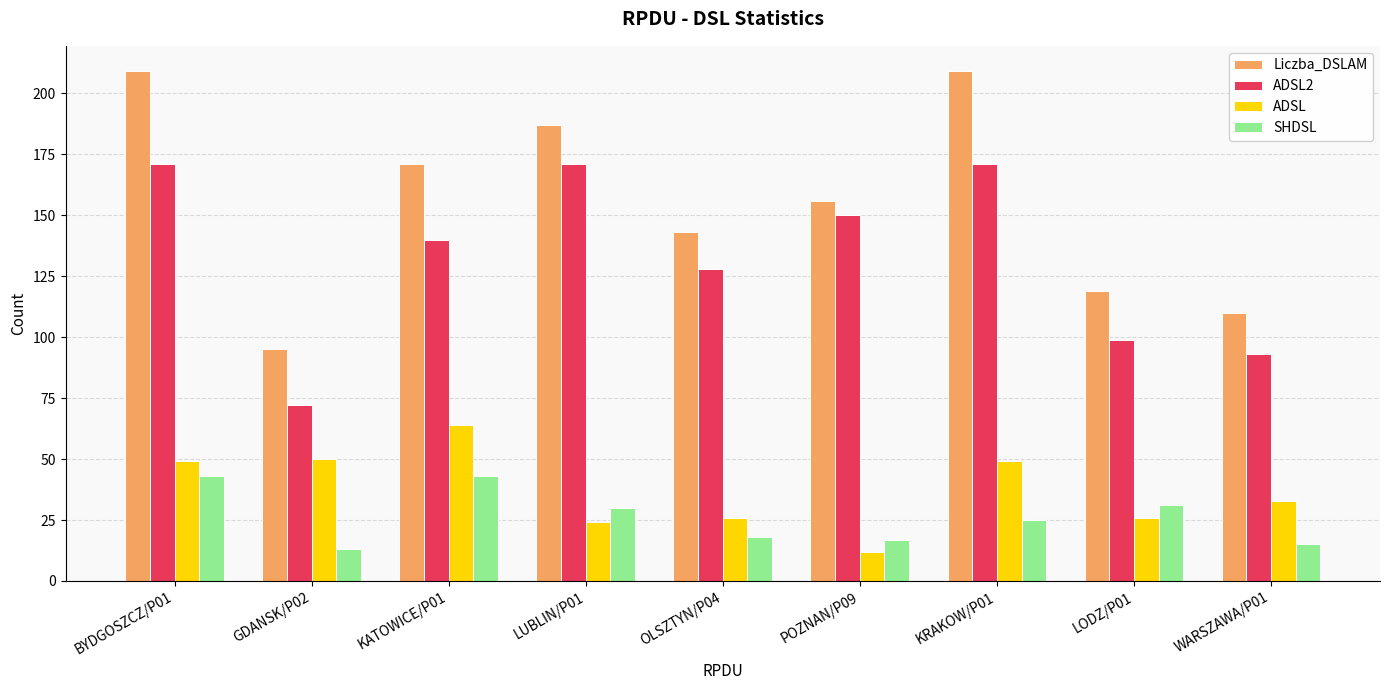

Reading left to right, extract all data points from this chart.

Liczba_DSLAM: 209	95	171	187	143	156	209	119	110
ADSL2: 171	72	140	171	128	150	171	99	93
ADSL: 49	50	64	24	26	12	49	26	33
SHDSL: 43	13	43	30	18	17	25	31	15